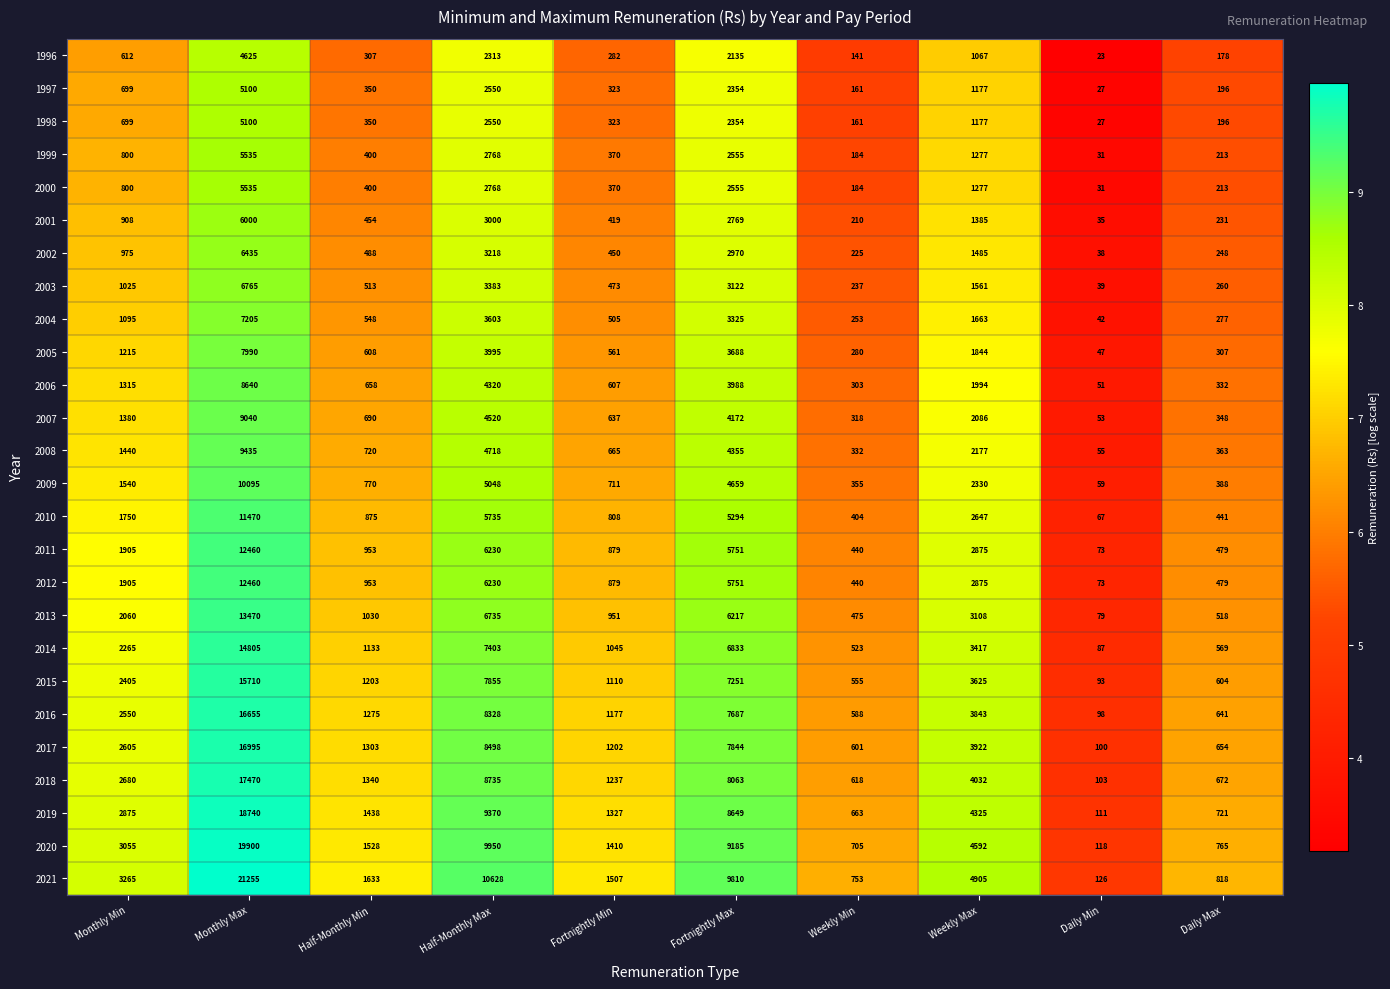

At which category does the chart reach its minimum across all series?

Daily Min